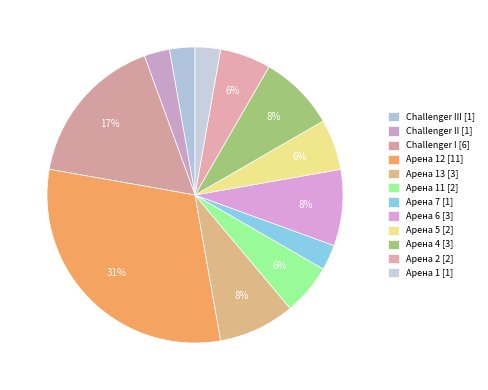

How many slices are in this pie chart?

12